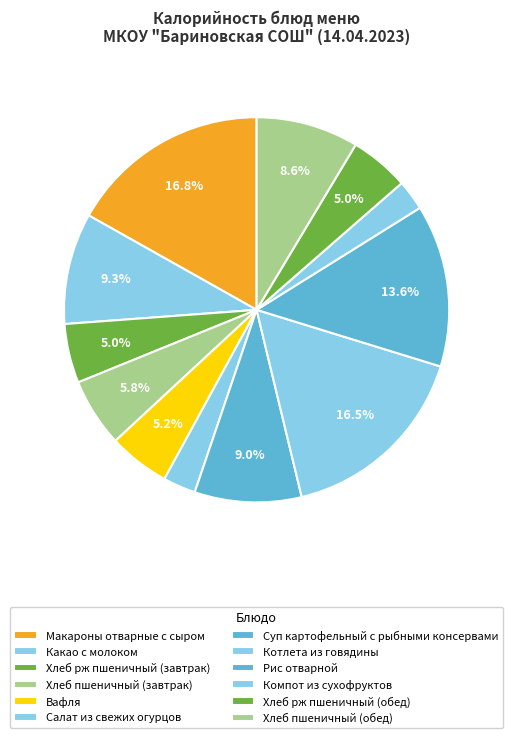

How many segments does this pie chart have?

12